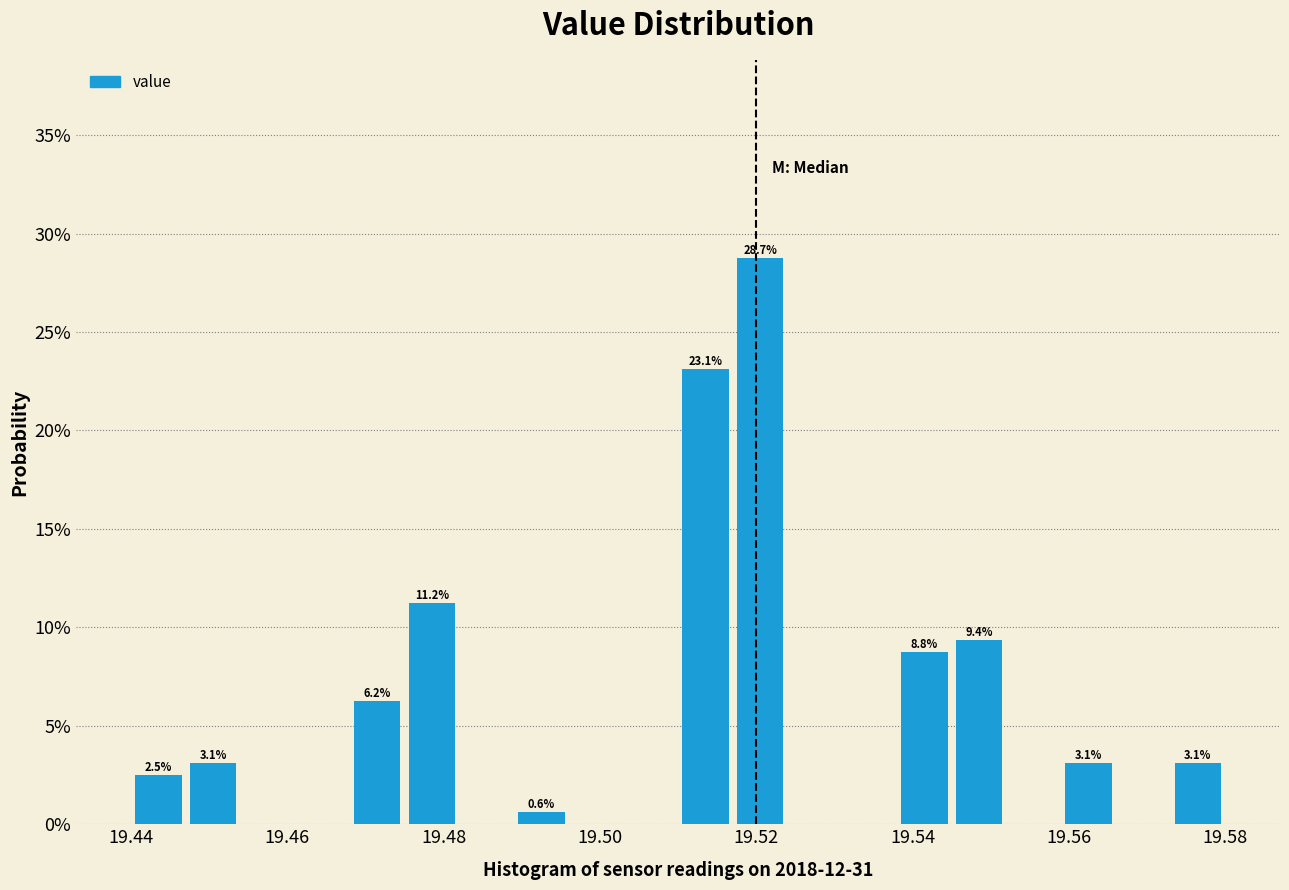

Read against the x-axis, roughly where is the centre of the tallest bar?

19.520